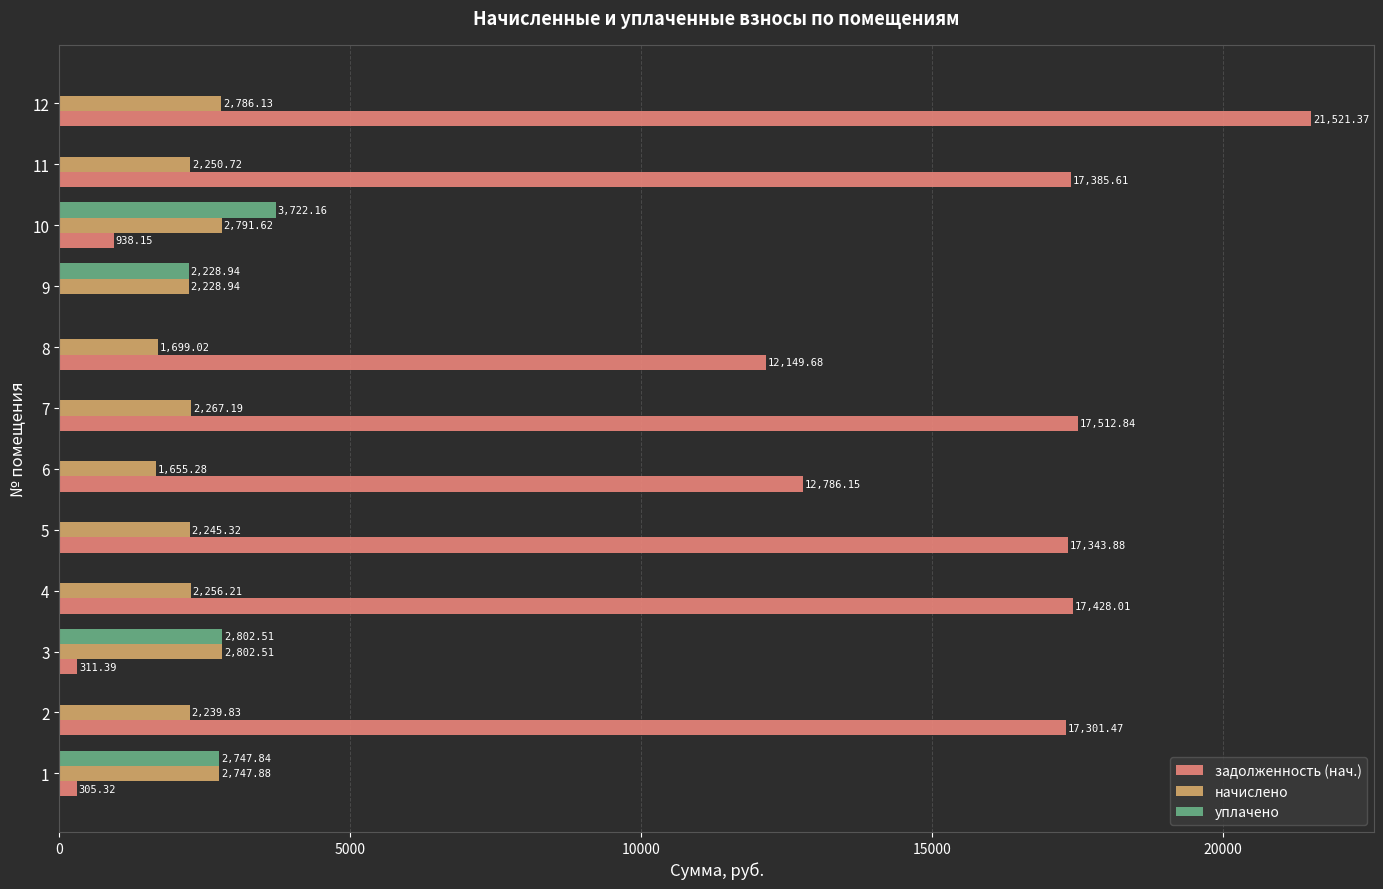

At which category is the sum across all series the highest?

12